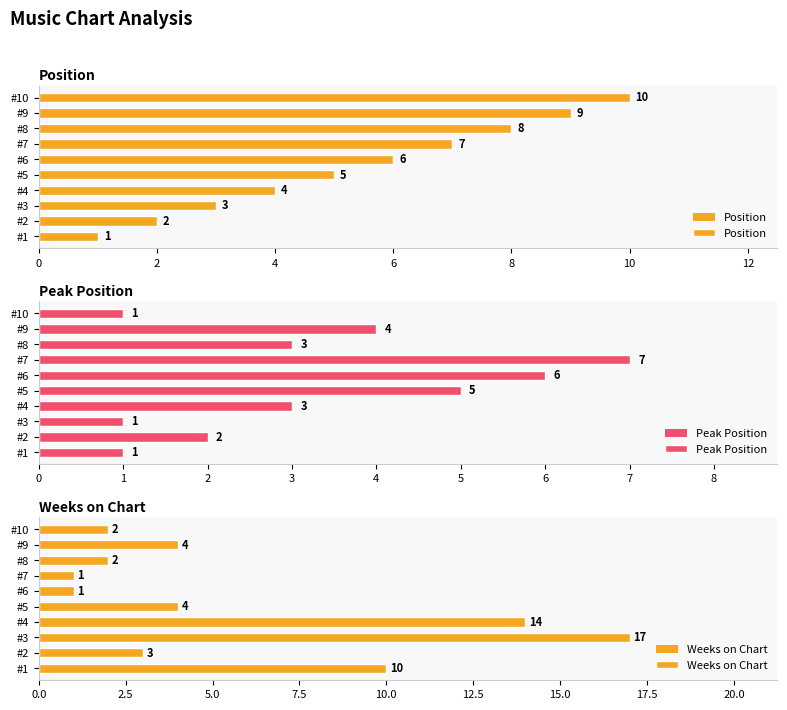

What is the value of the Weeks on Chart bar at the 3rd from the left?

17